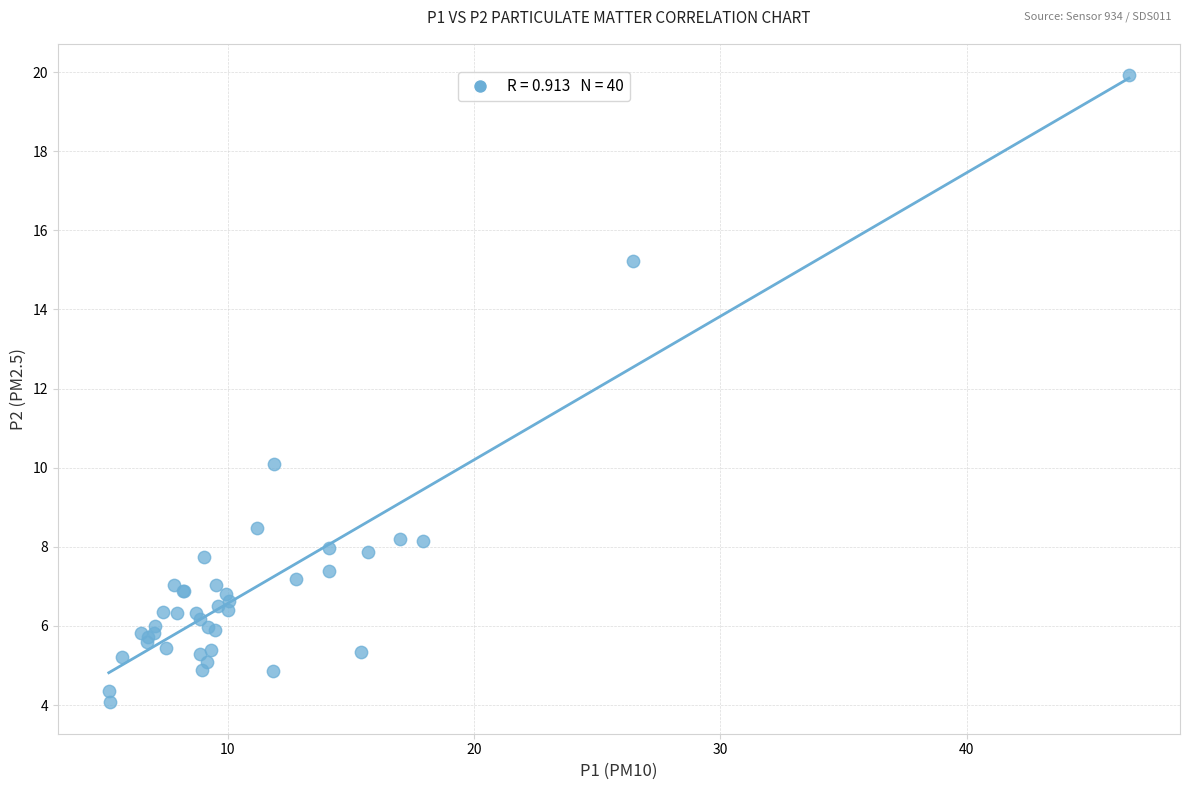

What Y value in the scatter plot is closest to 11?

10.1